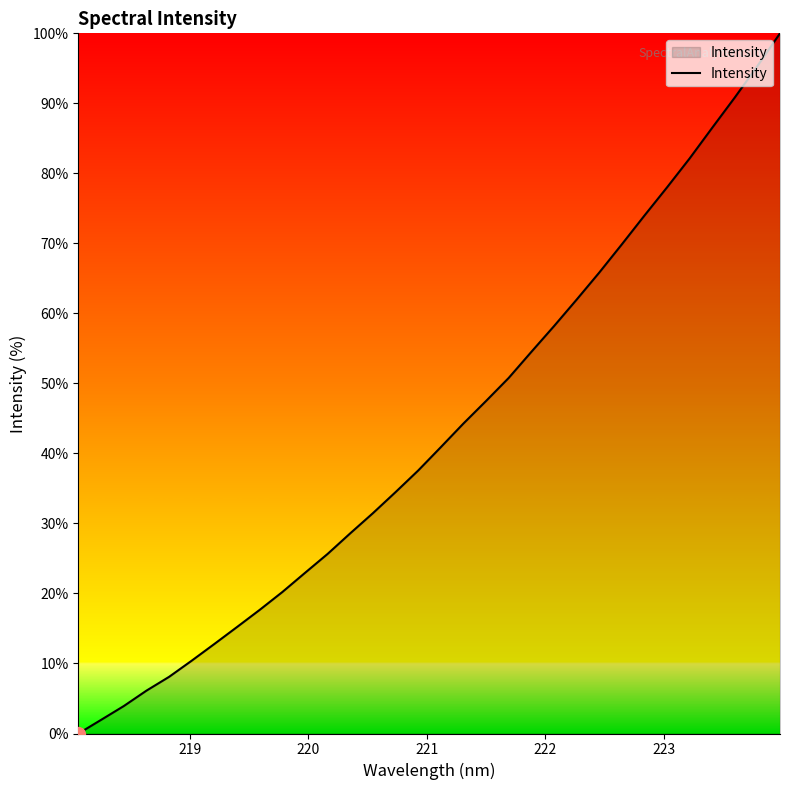

Reading right to left, extract all data points from this chart.

100.0	95.3	90.8	86.5	82.1	78.0	74.0	69.8	65.8	62.0	58.2	54.5	50.8	47.5	44.3	40.9	37.6	34.5	31.5	28.6	25.7	22.9	20.2	17.7	15.2	12.8	10.4	8.1	6.1	3.9	2.0	0.0